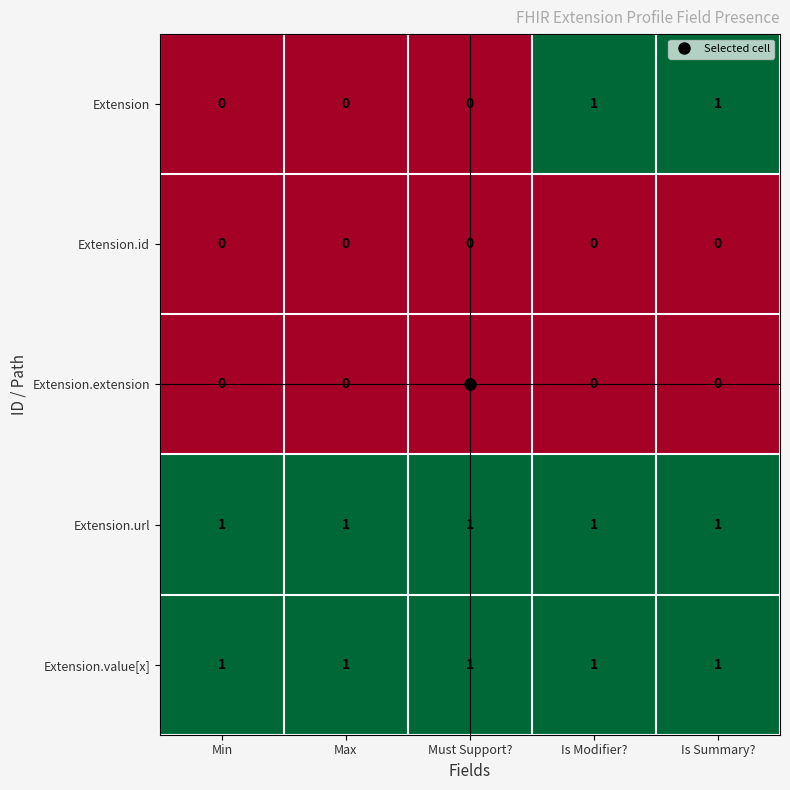

What is the sum of all Extension.url values?

5